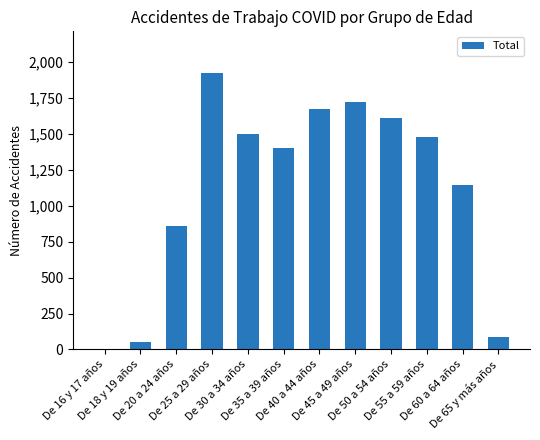

What is the sum of all values?

13454